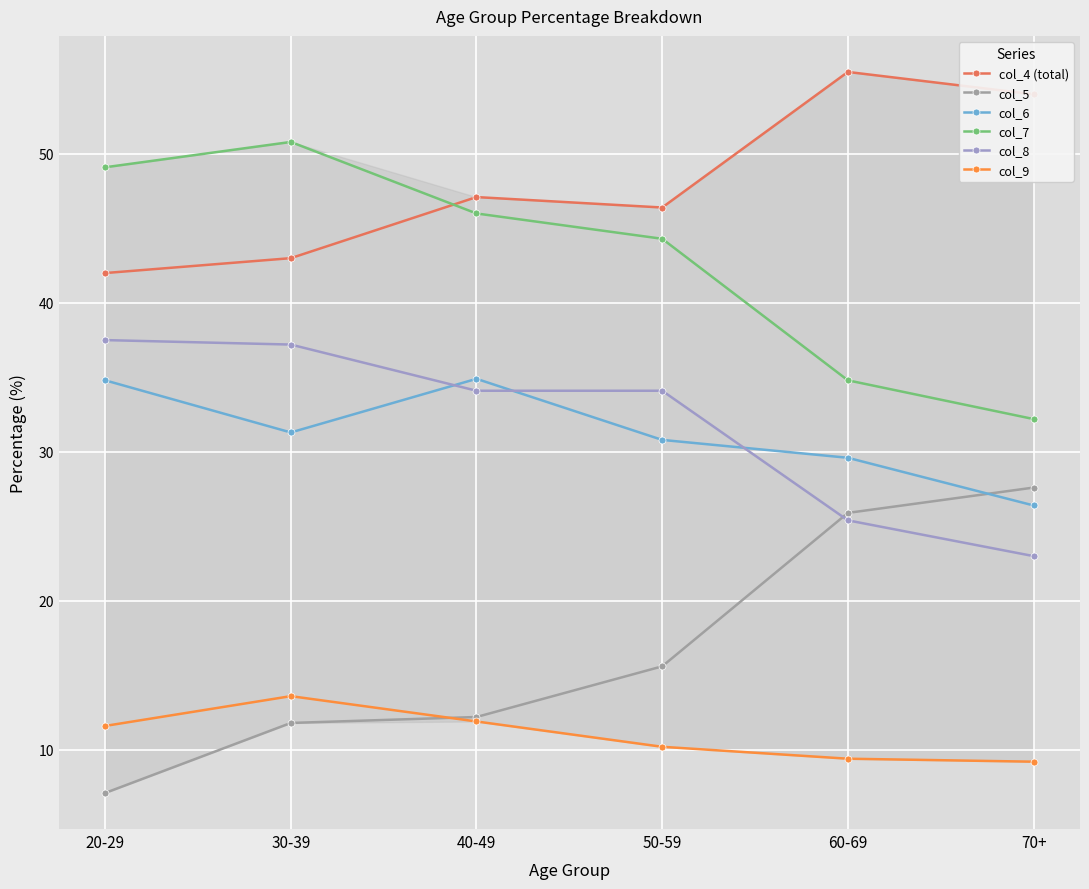

How many series are shown in this chart?

6